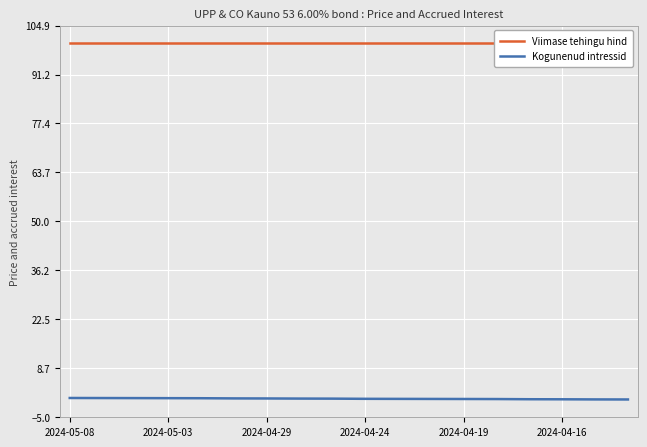

Between 2024-05-03 and 2024-04-16, which series saw the biggest shift?

Kogunenud intressid